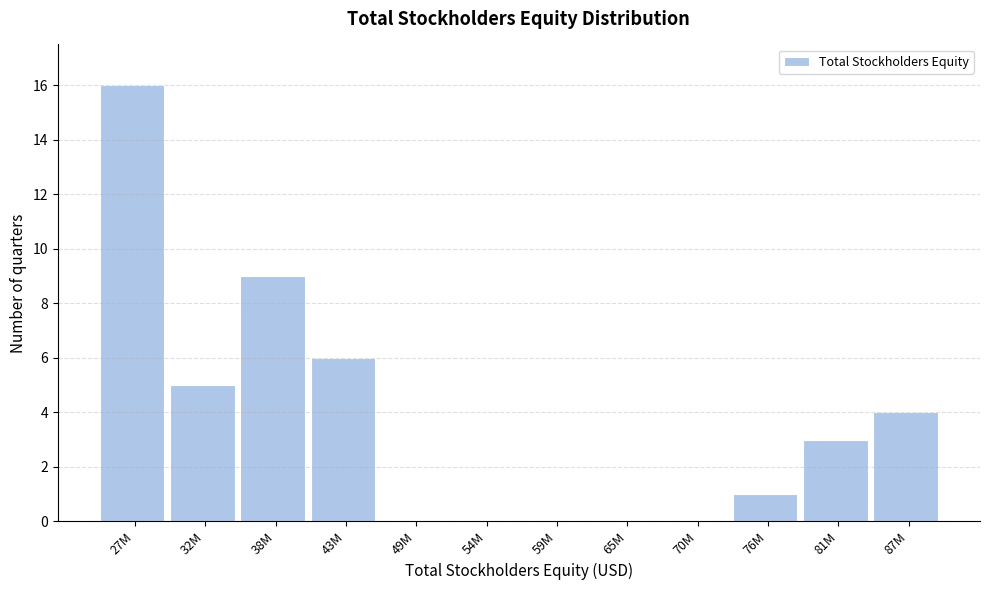

Reading left to right, extract all data points from this chart.

27M=16	32M=5	38M=9	43M=6	49M=0	54M=0	59M=0	65M=0	70M=0	76M=1	81M=3	87M=4